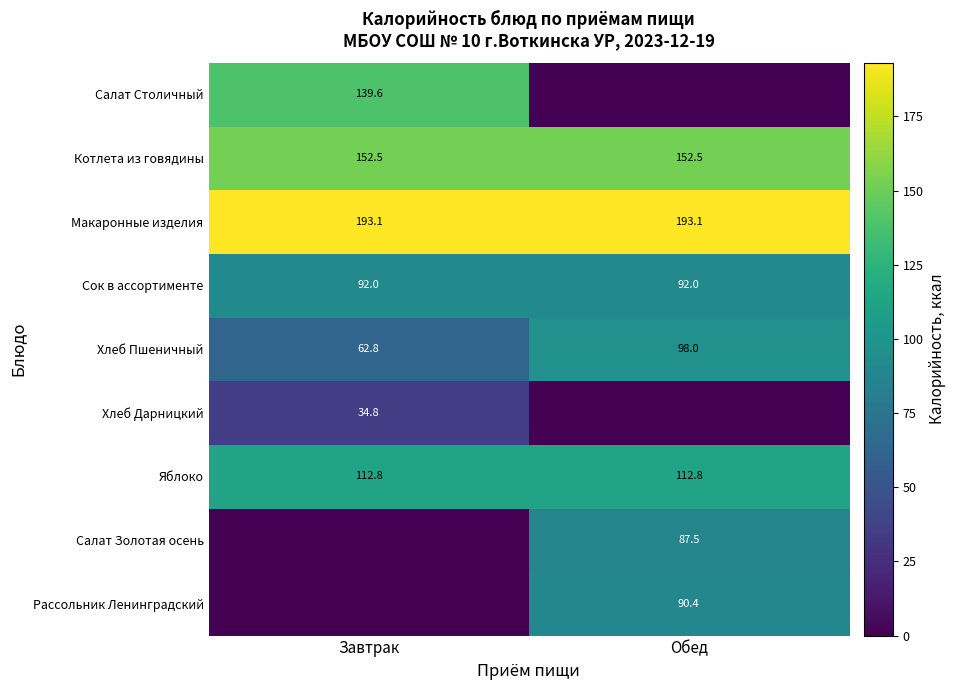

At how many categories does at least one series exceed 100?

2